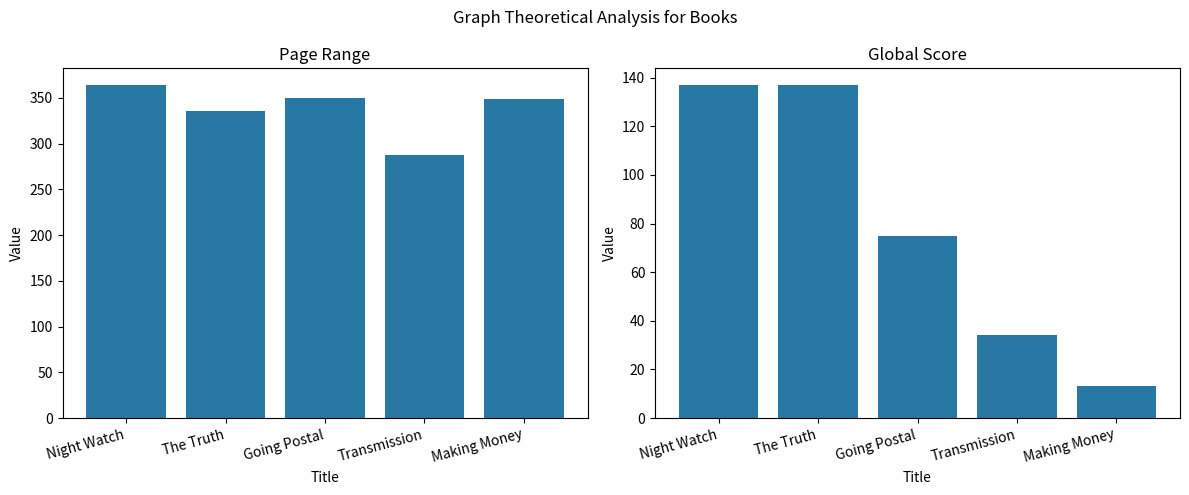

What is the minimum value shown in the chart?

13